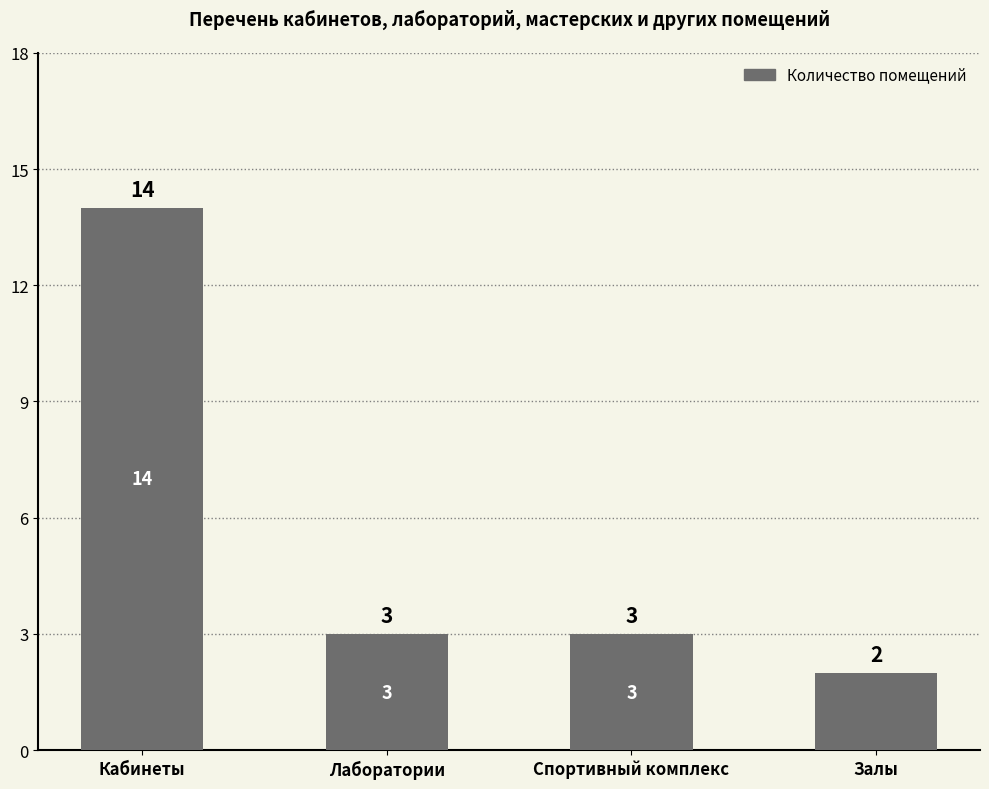

At which label does the data first exceed 3?

Кабинеты